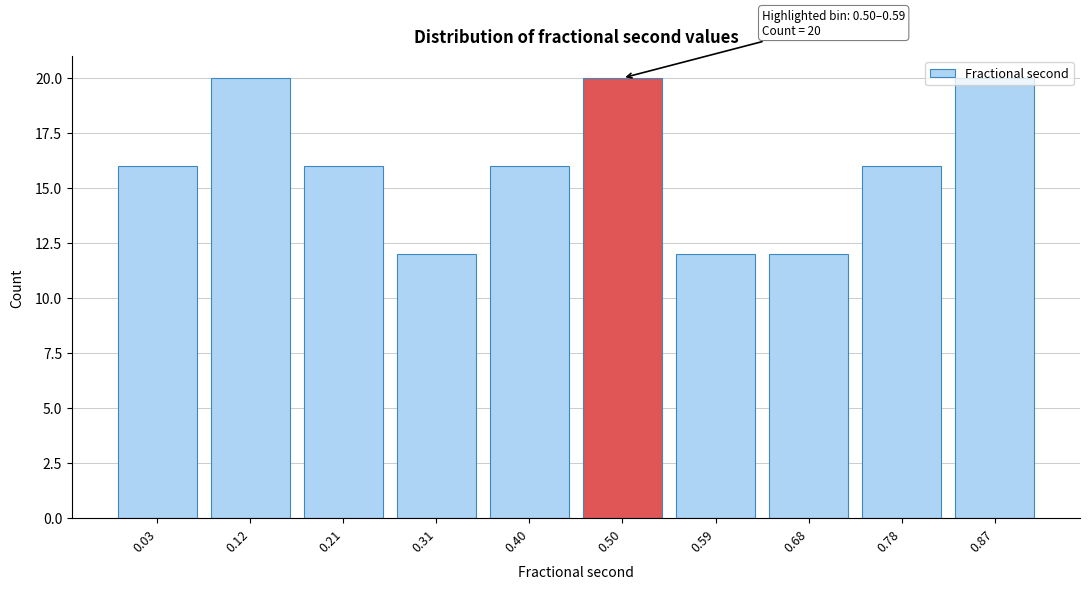

What is the ratio of the value at 0.59 to the value at 0.68?

1.0